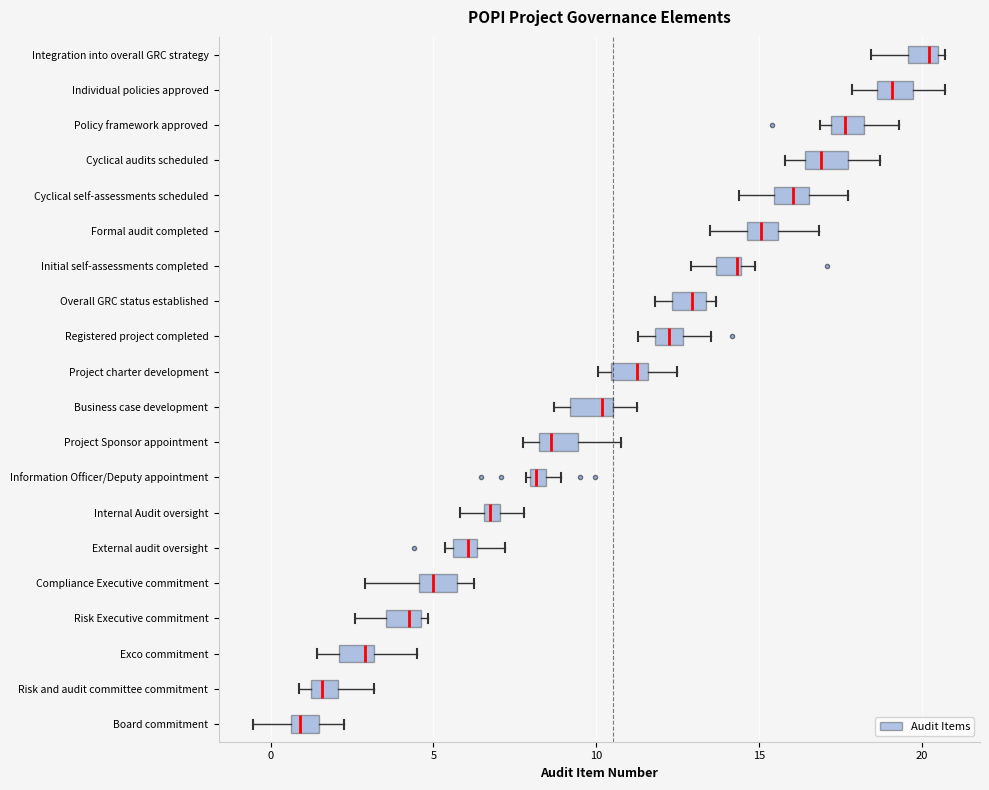

Where is the right edge of the box for Overall GRC status established on the x-axis? The values are not printed on the chart, so give them approximately, as read against the axis.

13.5